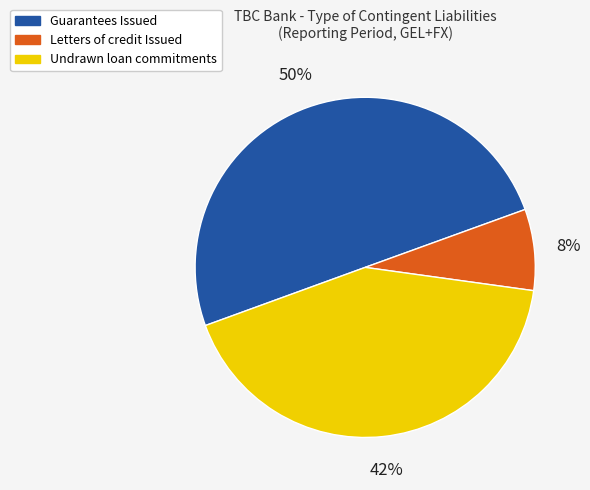

Which category accounts for the majority?

Guarantees Issued